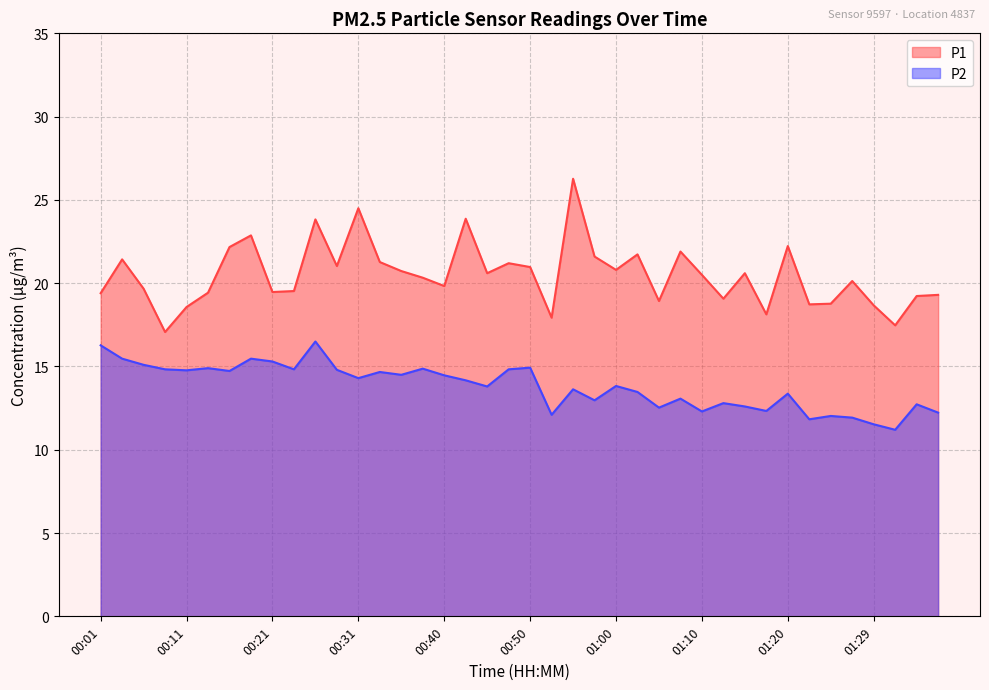

What is the highest value of the P2 series?

16.5